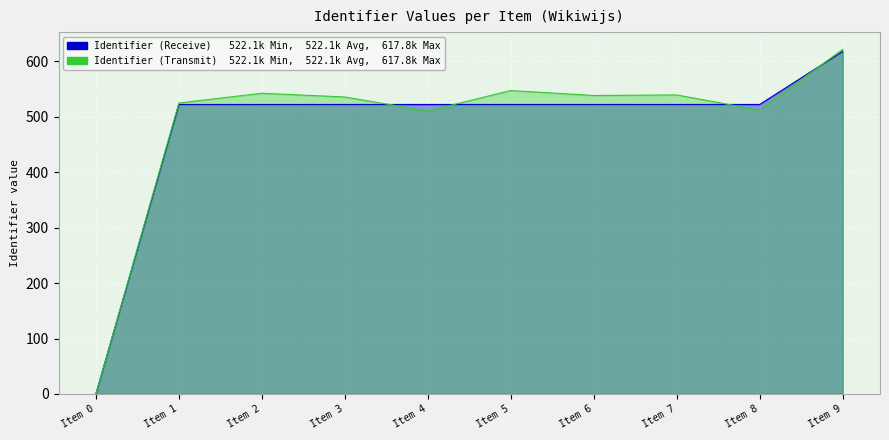

True or false: Identifier (Transmit) has more than 1 interior local peaks.

True